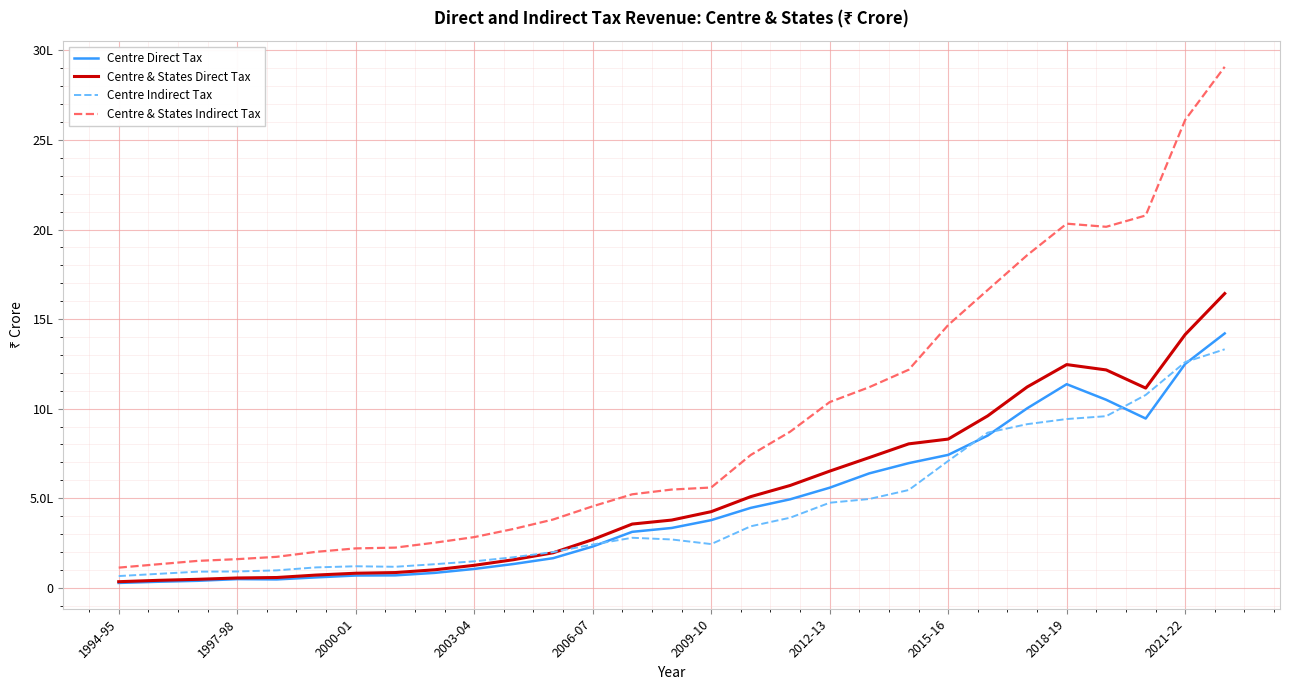

What are all the series names shown in the legend?

Centre Direct Tax, Centre & States Direct Tax, Centre Indirect Tax, Centre & States Indirect Tax